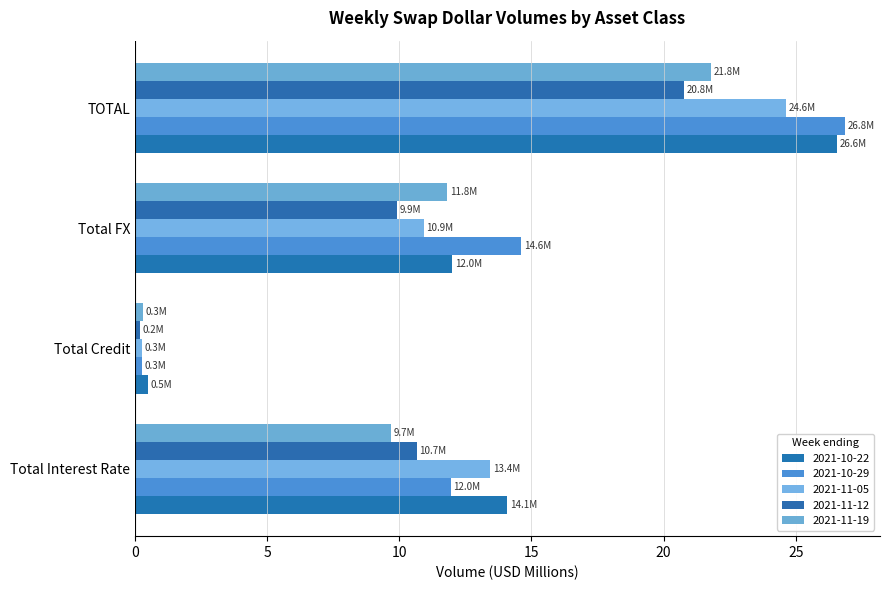

How many data points does each series have?

4